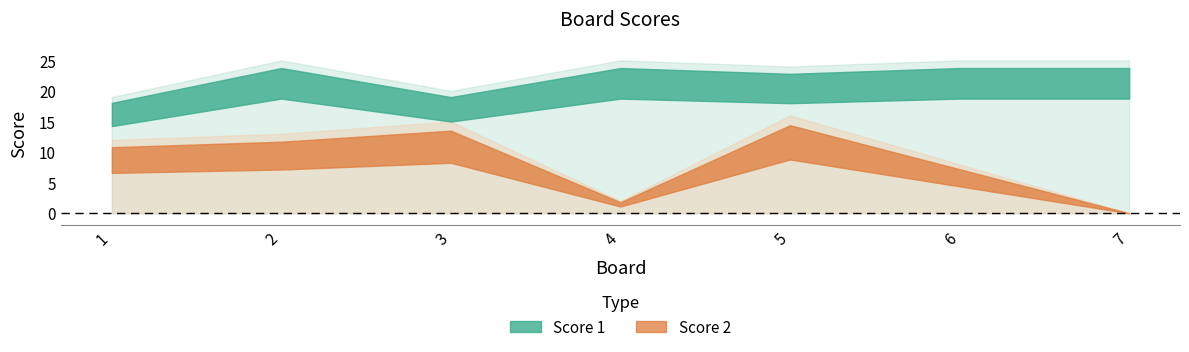

Which series has the largest total across all categories?

Score 1